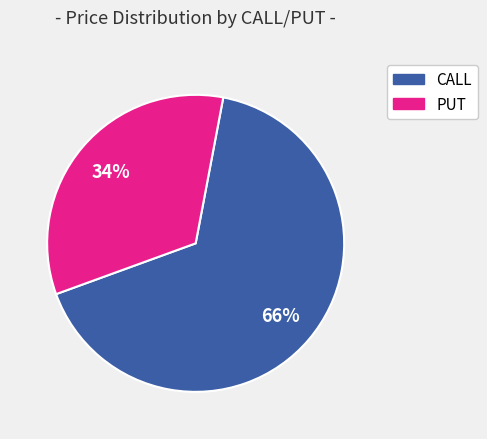

Is there any slice that represents more than half of the pie?

Yes